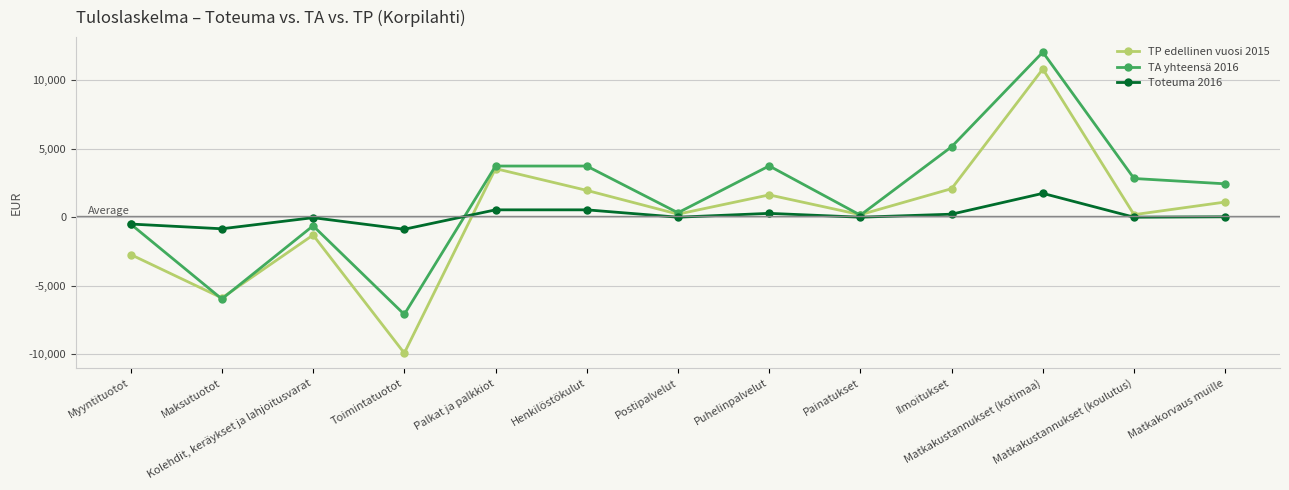

How many lines are shown in the chart?

3